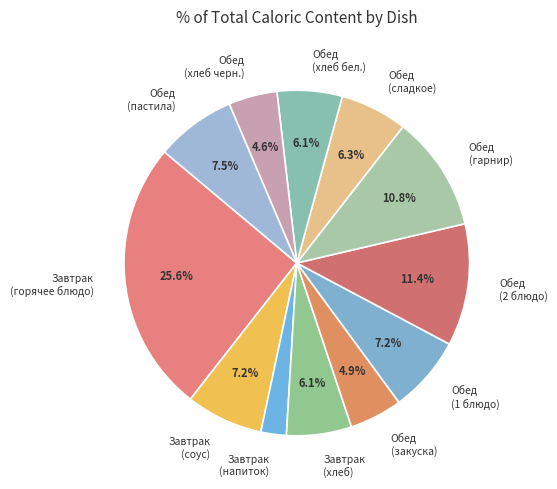

Approximately how many times larger is the value at Обед (1 блюдо) compared to Обед (сладкое)?

1.1